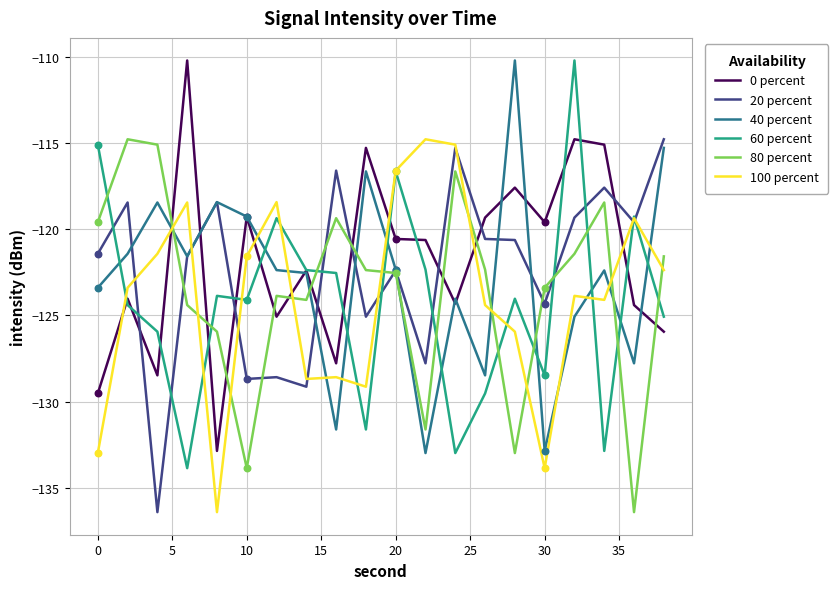

True or false: 40 percent and 20 percent intersect in this chart.

True